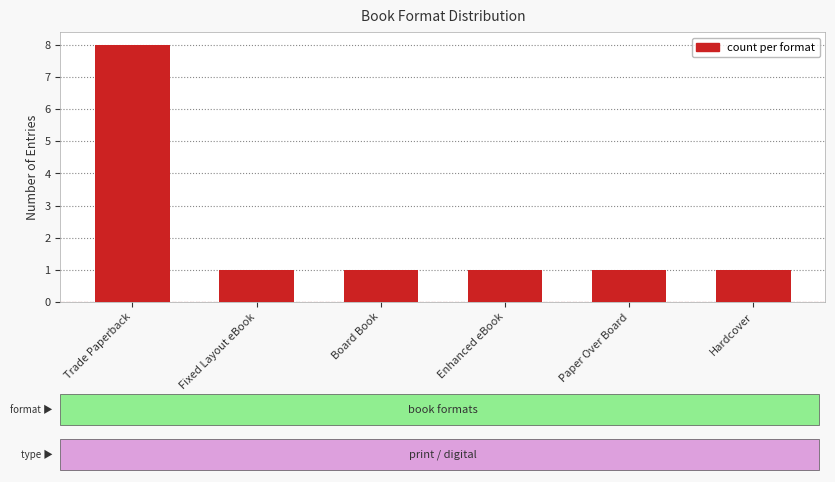

How many bars are there in total?

6